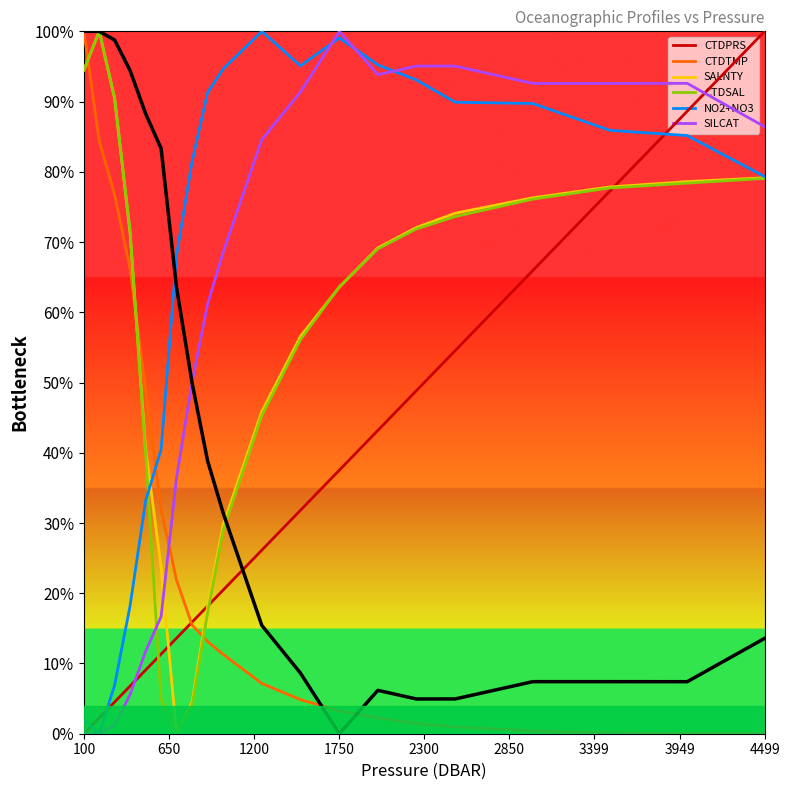

How many positive values are there?

19